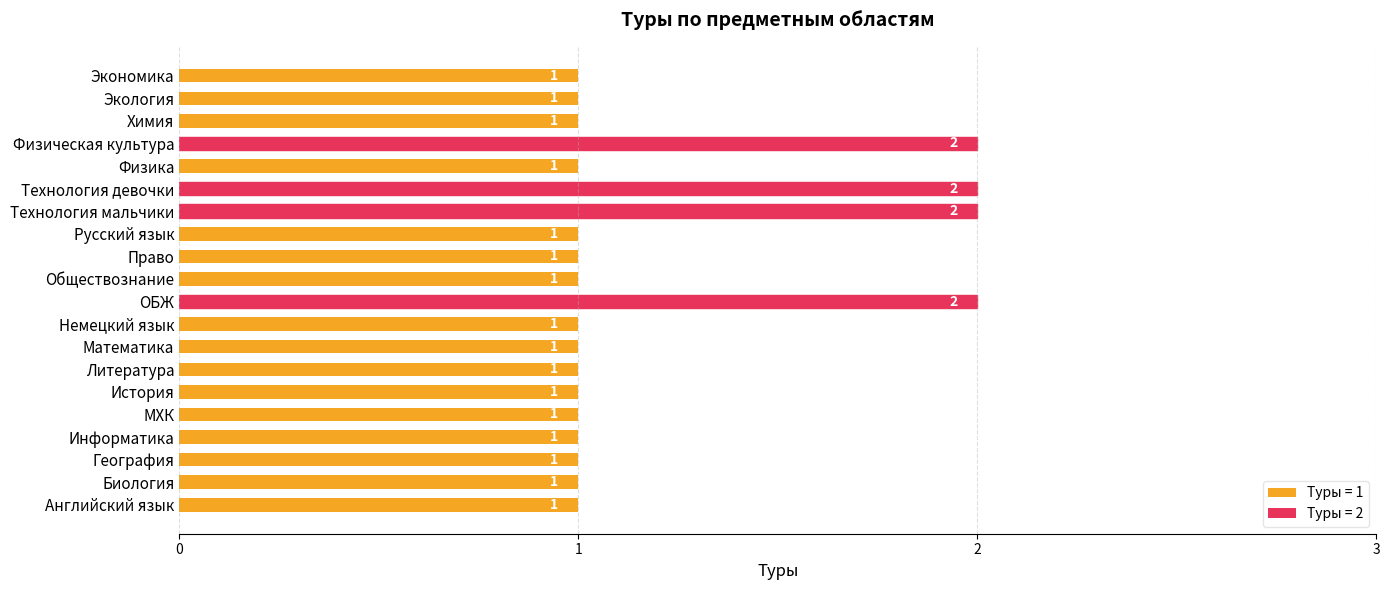

The value at География is 1. True or false?

True